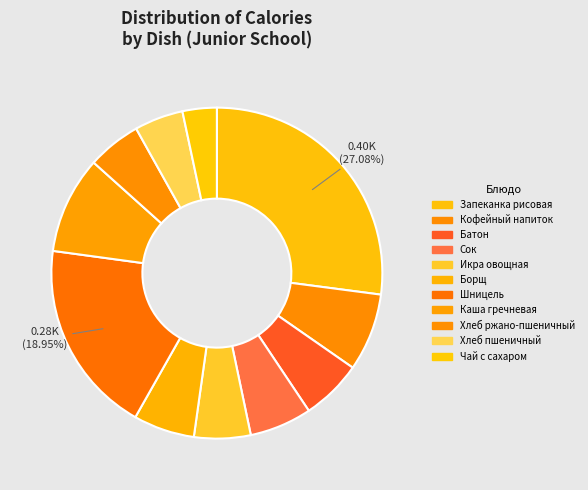

What percentage is the Шницель slice, to the nearest percent?

19%